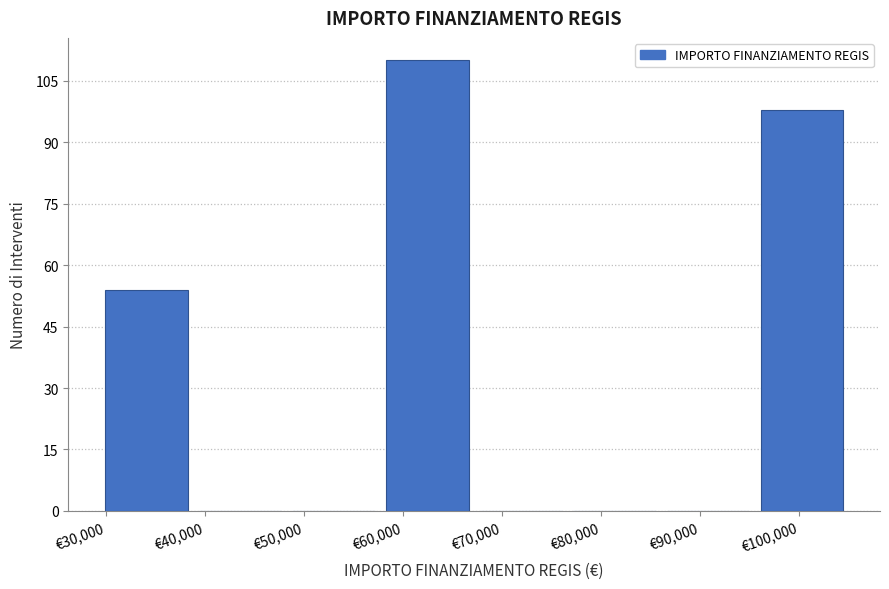

Which range on the x-axis has the tallest bar?

58000 to 67000